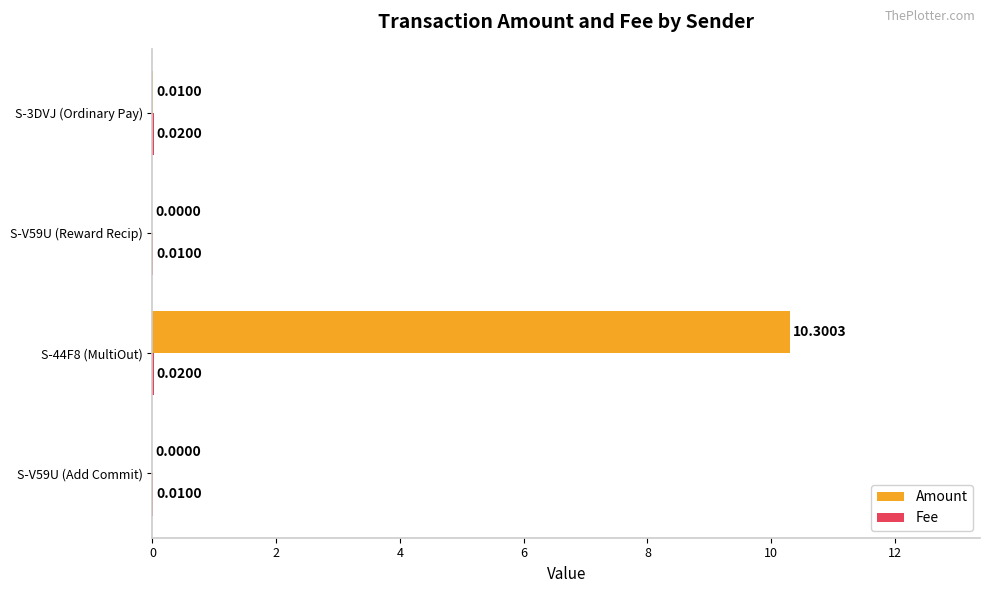

At which category is the sum across all series the highest?

S-44F8 (MultiOut)